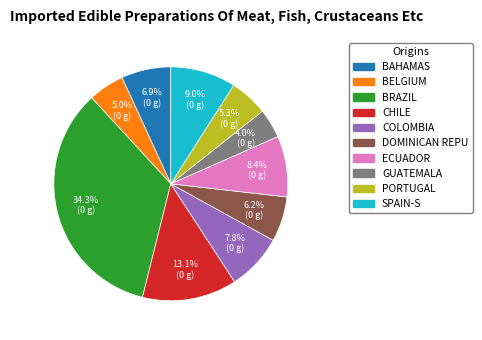

Is there any slice that represents more than half of the pie?

No